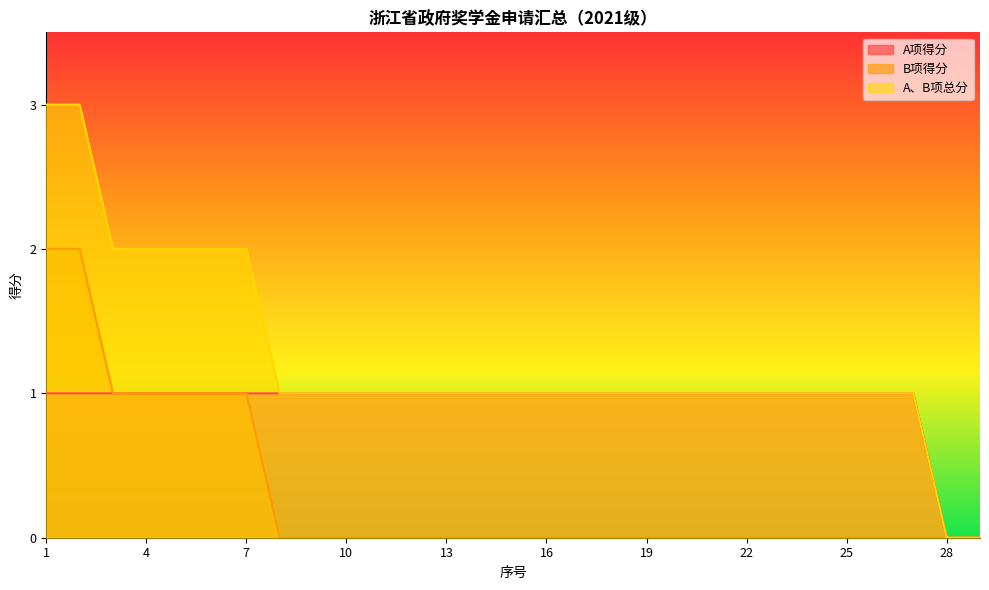

True or false: B项得分 and A、B项总分 cross at least once.

False